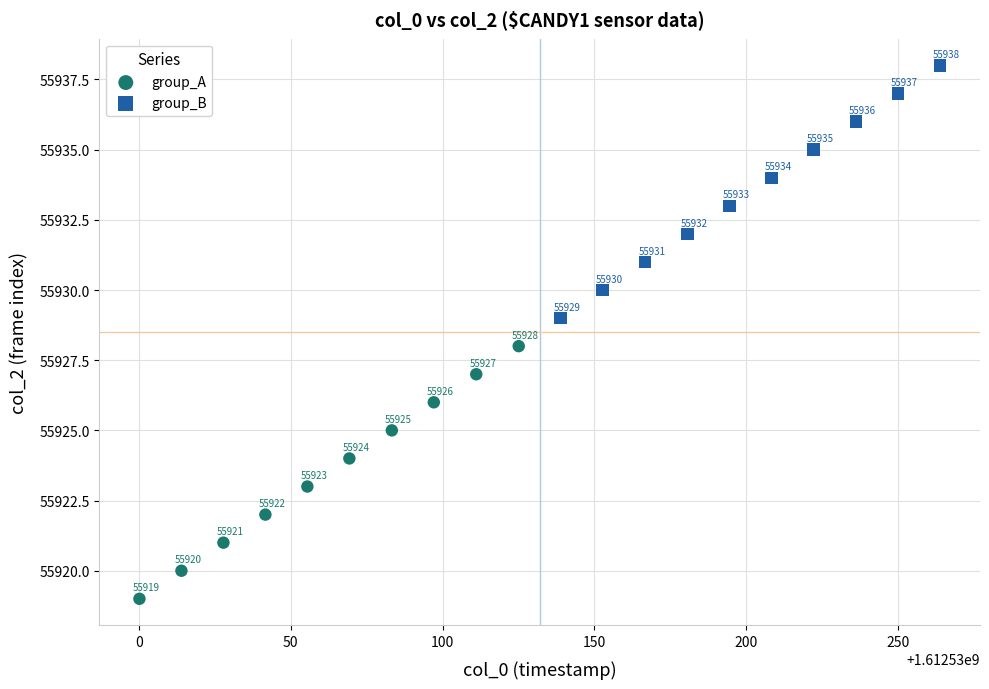

Which series reaches the maximum Y coordinate?

group_B